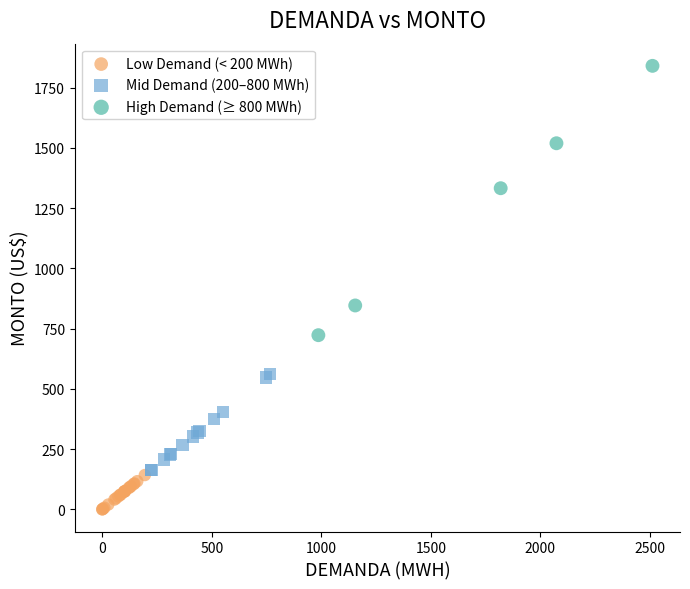

Which series contains the lowest Y value?

Low Demand (< 200 MWh)